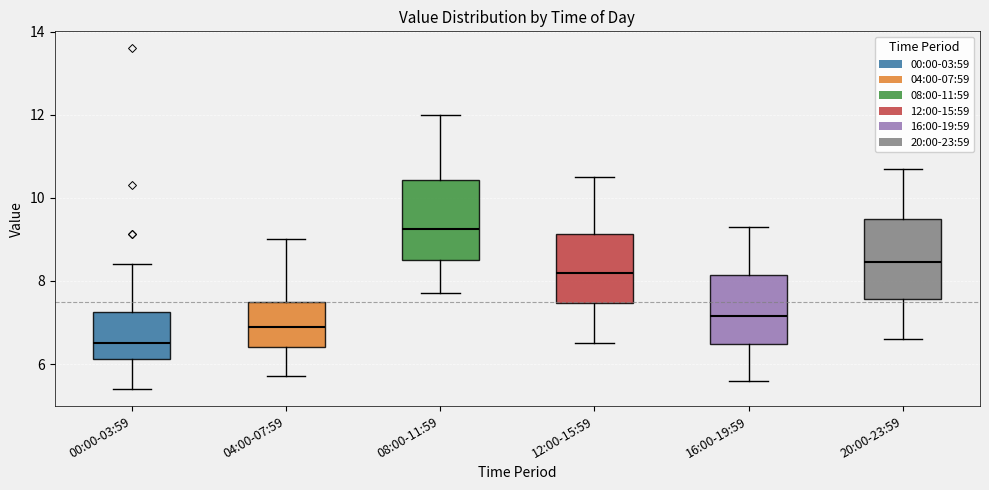

Which box has the lowest median line?

00:00-03:59